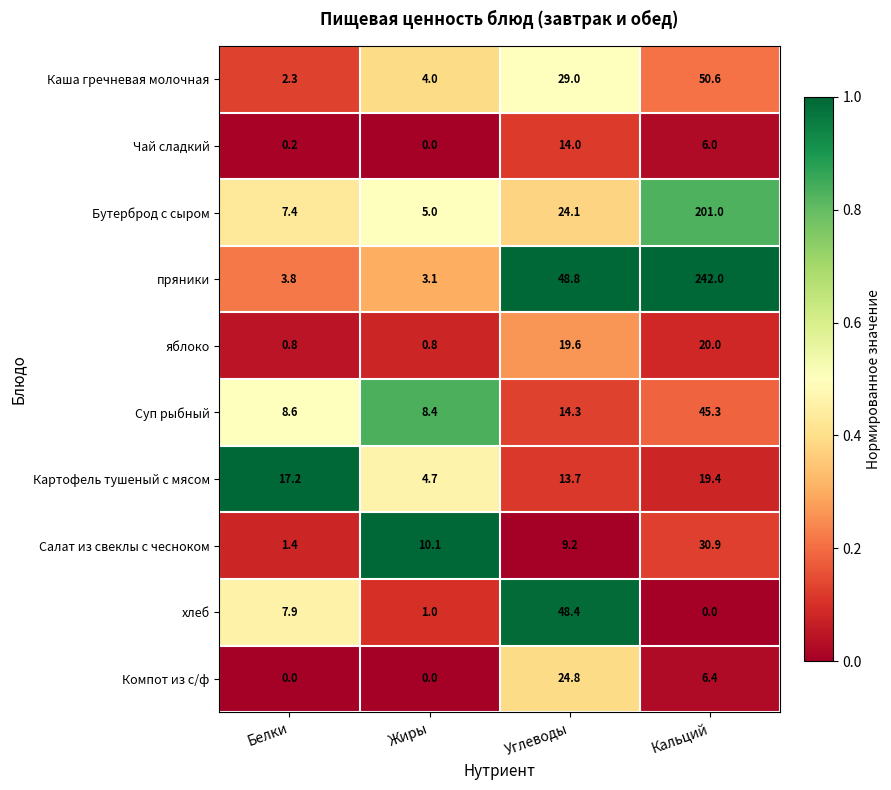

Is it true that Картофель тушеный с мясом equals 1.1 at Жиры?

False